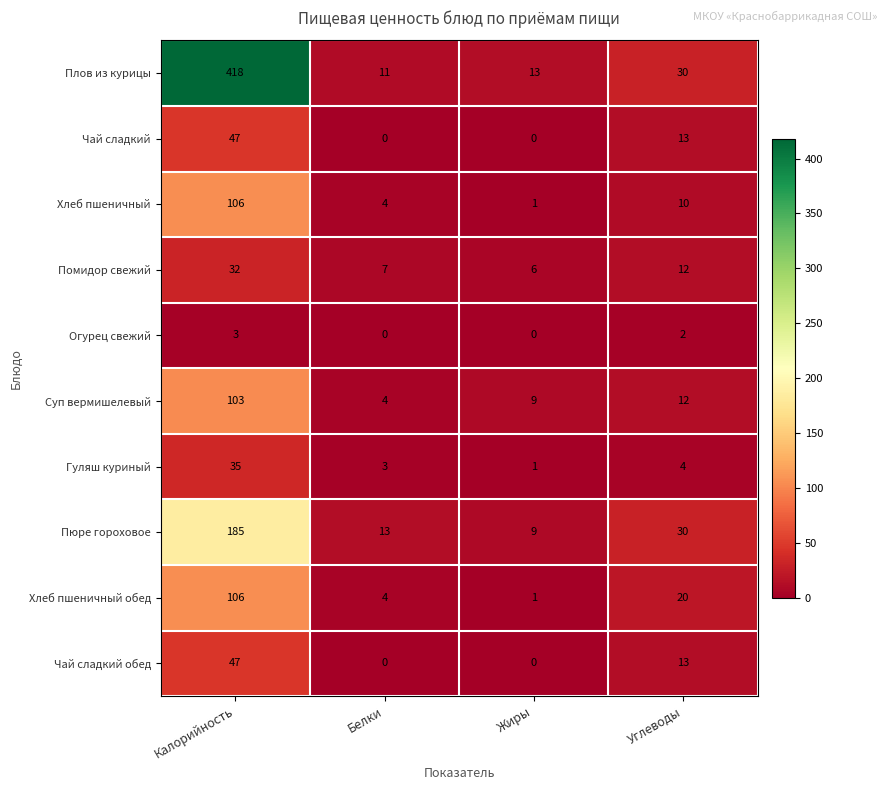

What is the difference between the highest and lowest values at Углеводы?

28